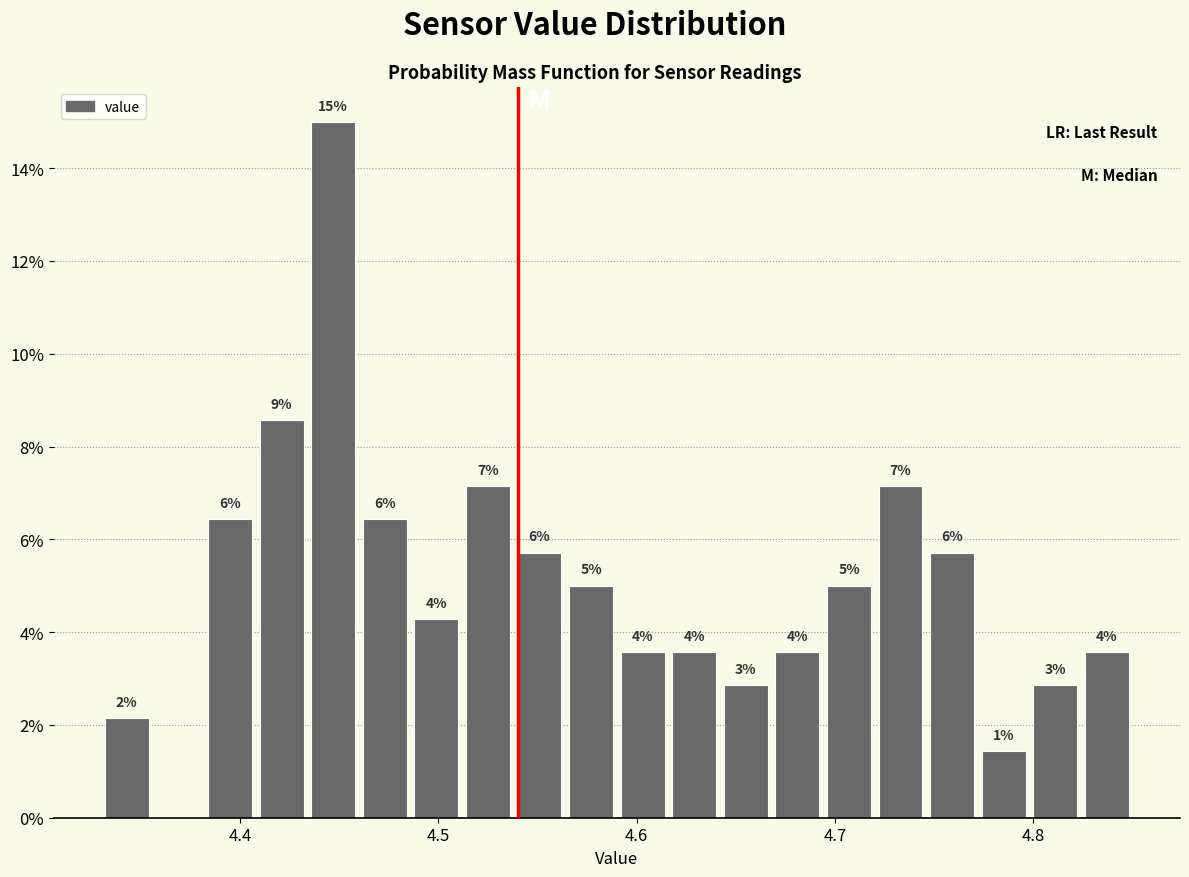

Read against the x-axis, roughly where is the centre of the tallest bar?

4.45